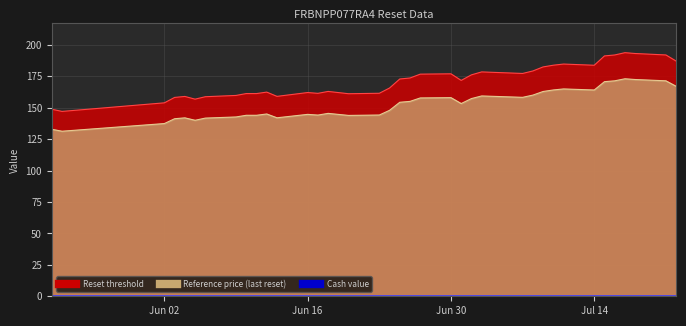

The value of Reference price (last reset) at 2025-06-12 is 145.0. True or false?

True